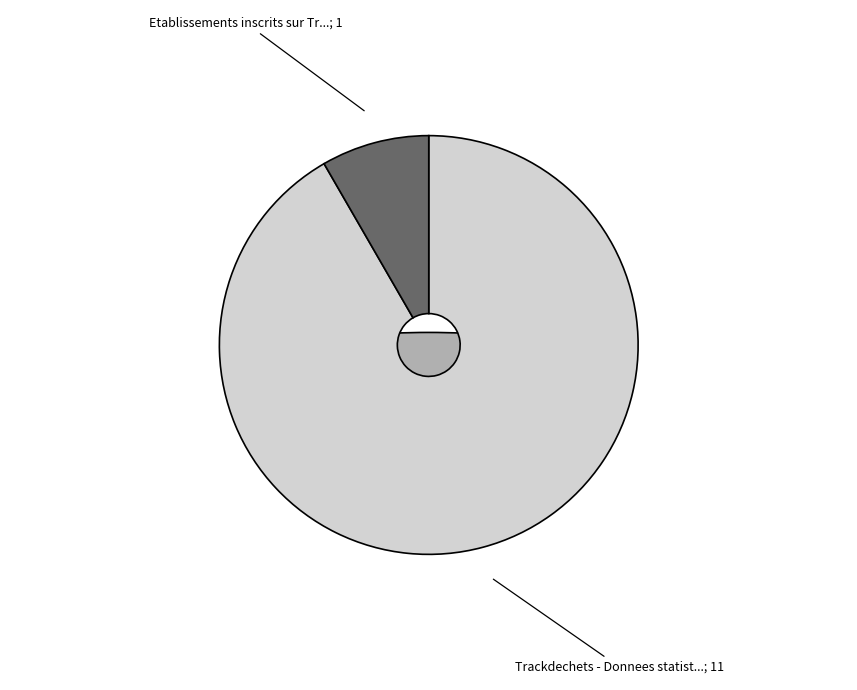

To the nearest percent, what is the difference between the Trackdechets - Donnees statistiques and Etablissements inscrits sur Trackdechets slice percentages?

83%